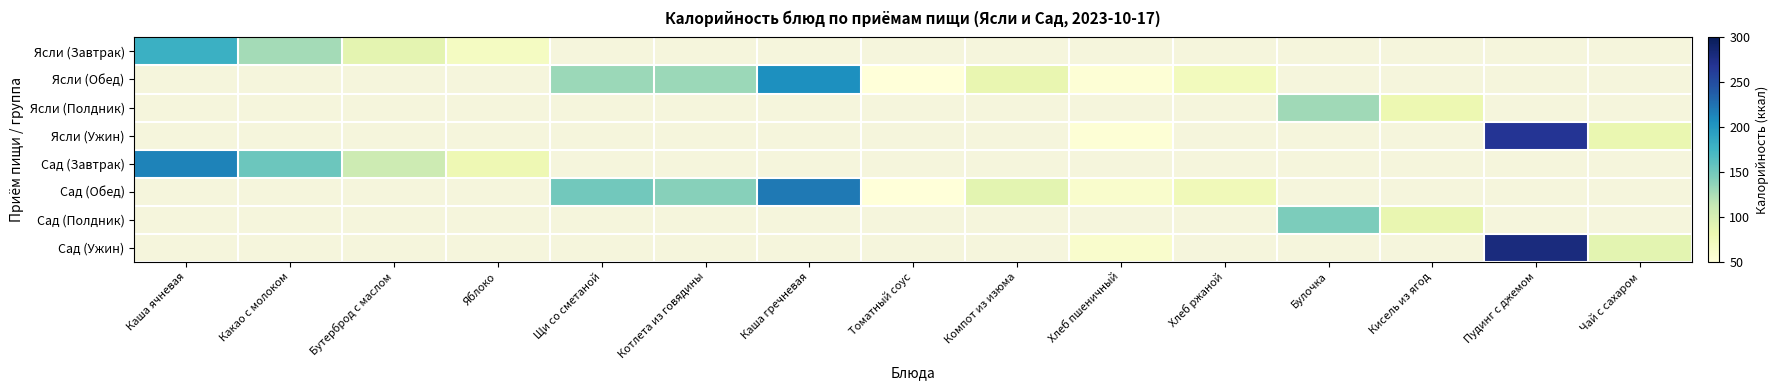

At how many categories does at least one series exceed 91?

8